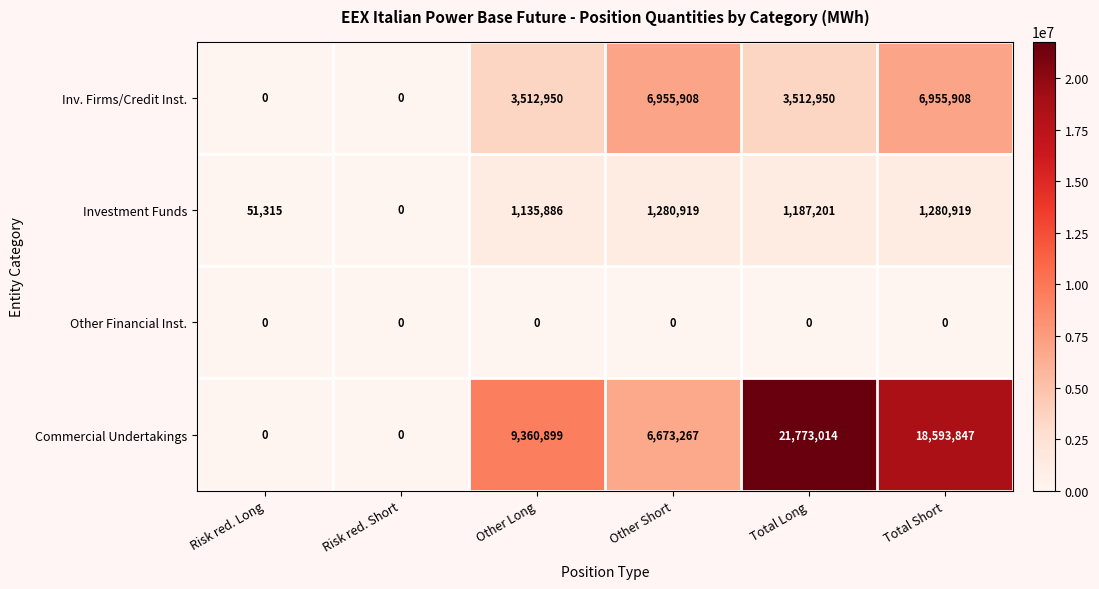

Rank the series at Total Long from lowest to highest value.

Other Financial Inst., Investment Funds, Inv. Firms/Credit Inst., Commercial Undertakings